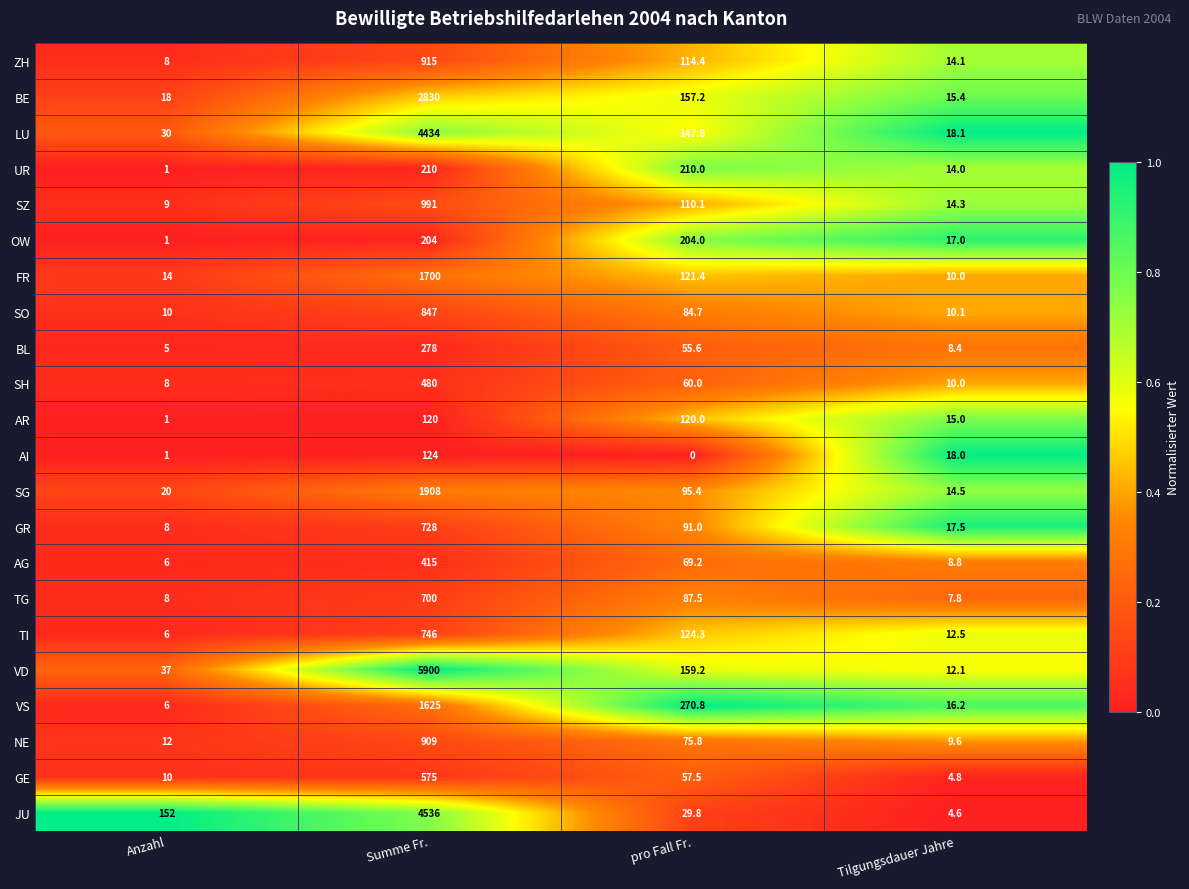

Read the GE value at pro Fall Fr..

57.5